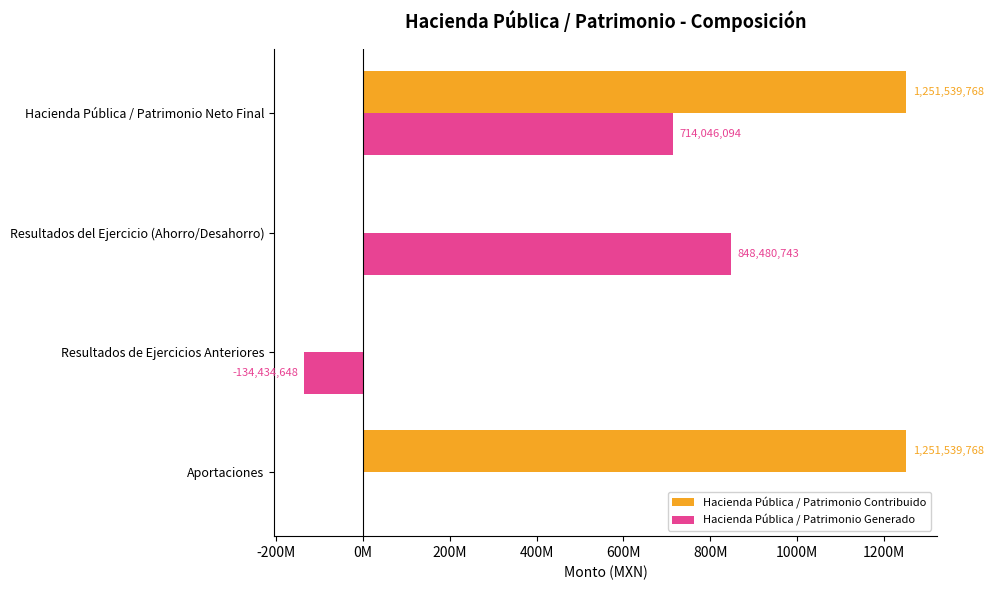

What are all the series names shown in the legend?

Hacienda Pública / Patrimonio Contribuido, Hacienda Pública / Patrimonio Generado